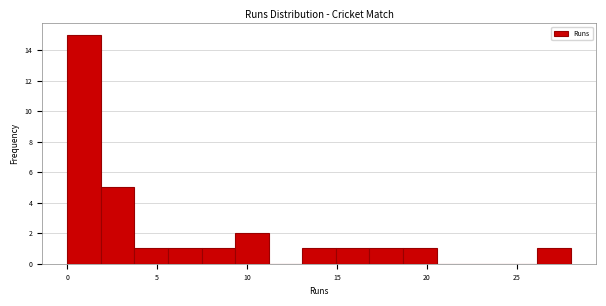

Around what value on the x-axis is the tallest bar? Give the approximate position of its centre, as read against the axis.

1.0